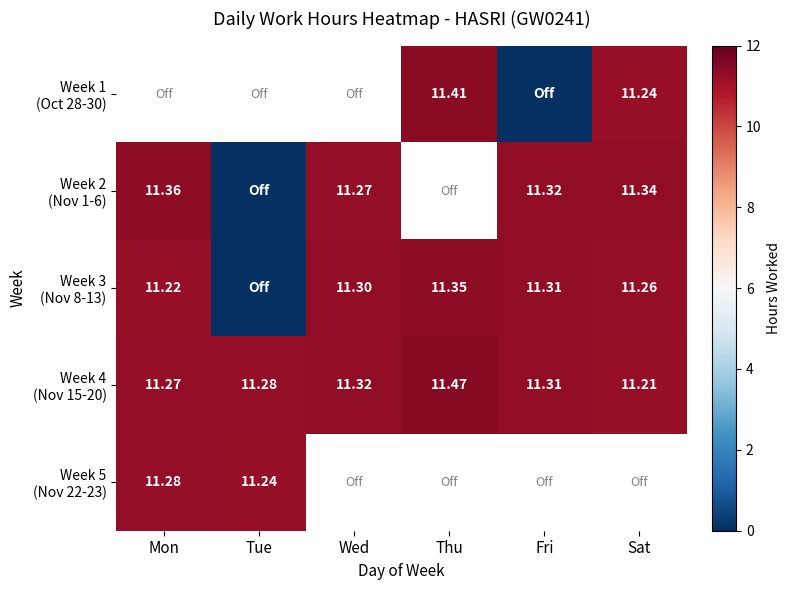

Rank the series by their average value, from highest to lowest.

Week 4 (Nov 15-20), Week 5 (Nov 22-23), Week 1 (Oct 28-30), Week 2 (Nov 1-6), Week 3 (Nov 8-13)